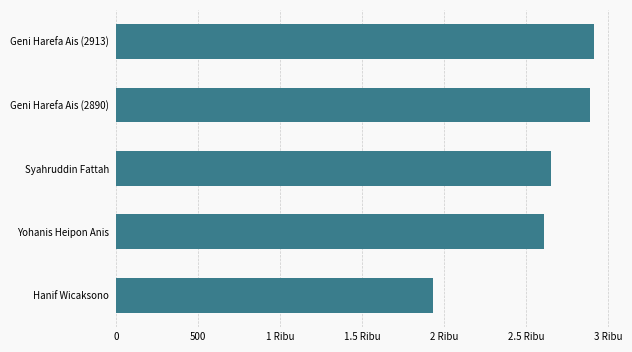

What is the difference between the second highest and minimum values?

958